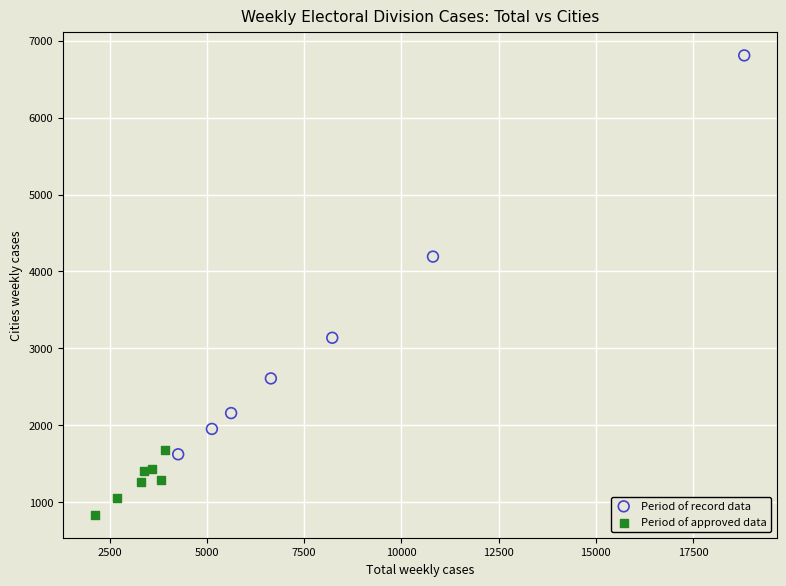

Which series has the widest spread of Y values?

Period of record data